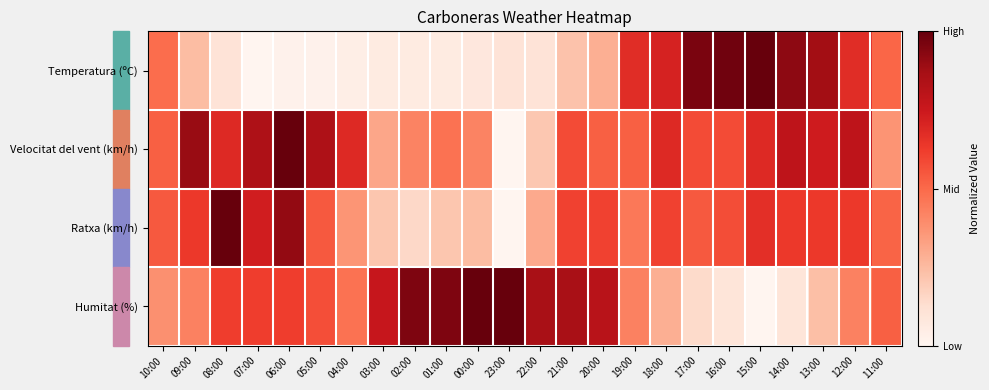

Rank the series by their maximum value, from highest to lowest.

Temperatura (ºC), Velocitat del vent (km/h), Ratxa (km/h), Humitat (%)